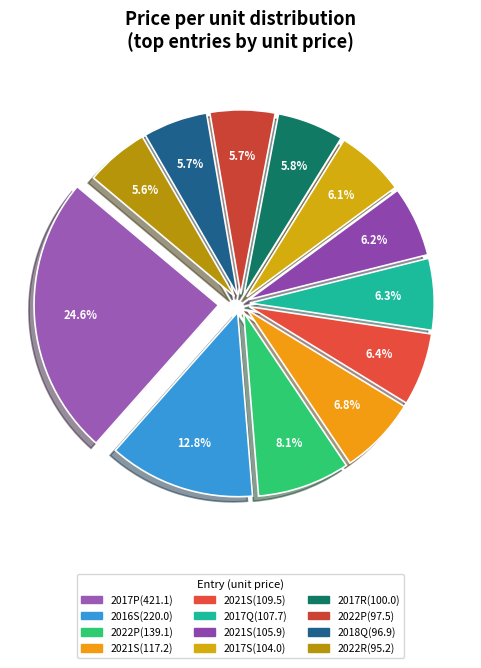

How many segments does this pie chart have?

12